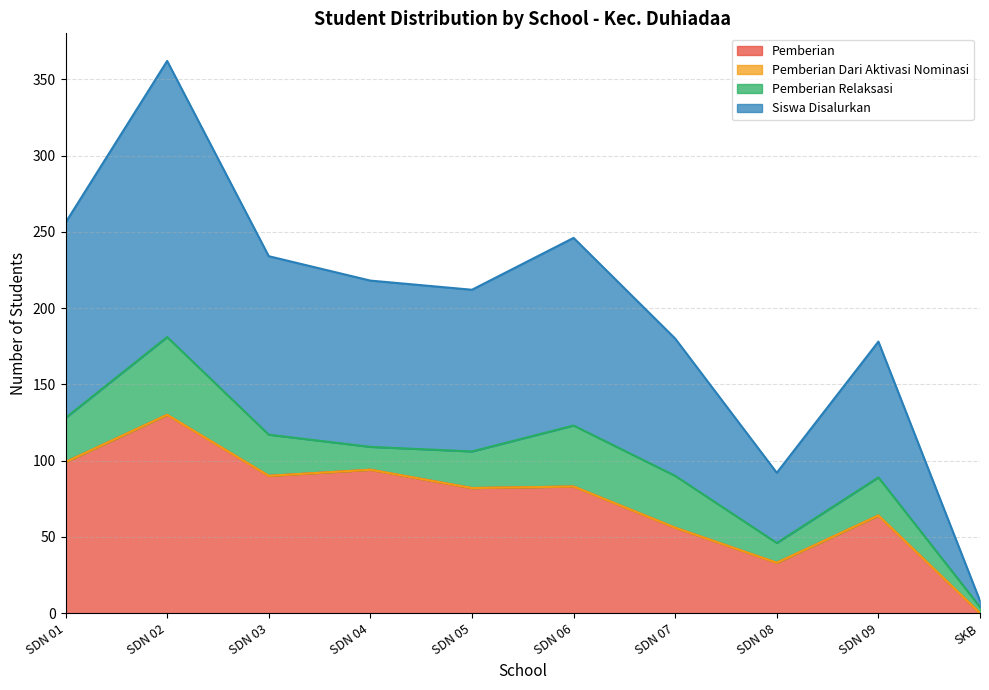

At which category is the sum across all series the highest?

SDN 02